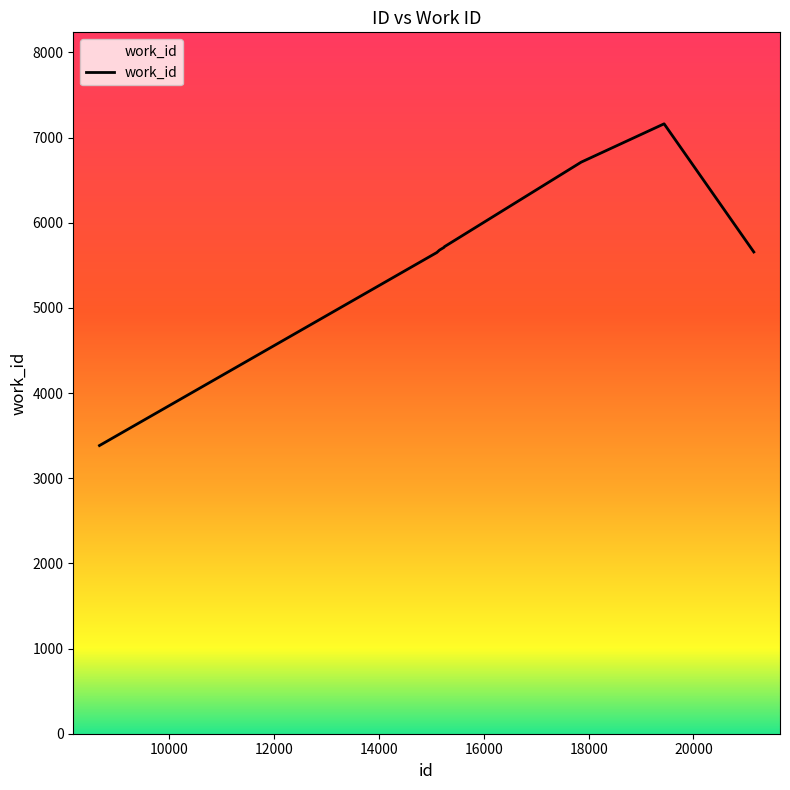

What is the greatest value displayed?

7162